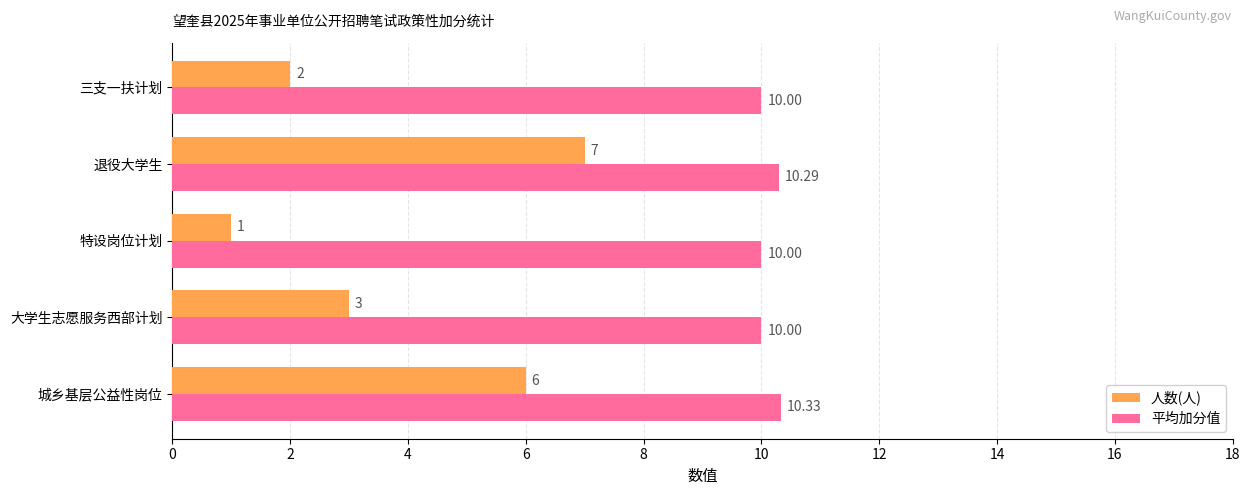

Rank the series by their maximum value, from lowest to highest.

人数(人), 平均加分值